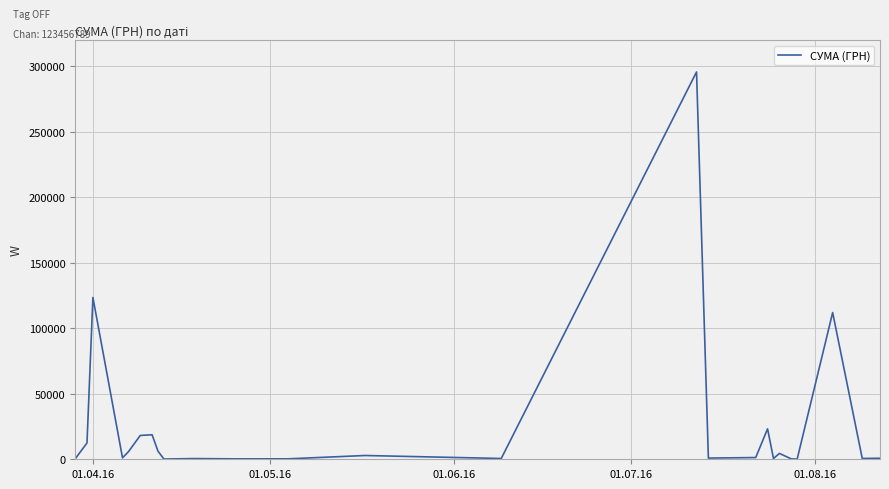

How many lines are shown in the chart?

1